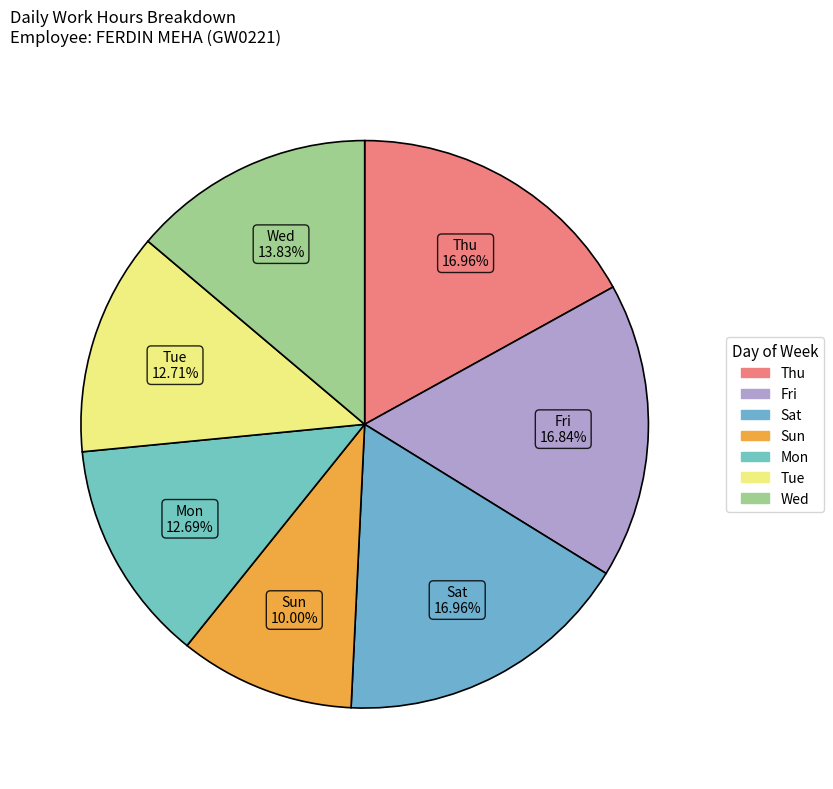

How many segments does this pie chart have?

7